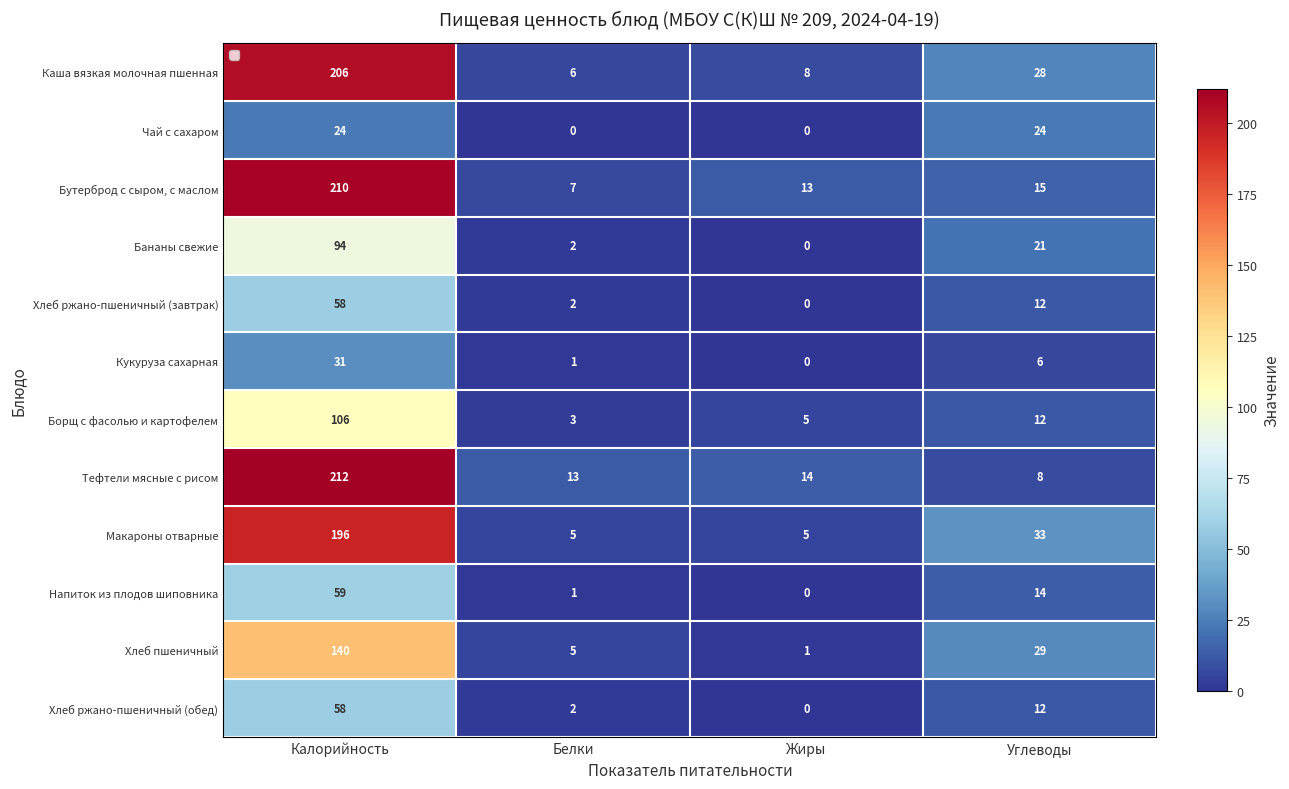

Which has a higher value, Углеводы or Белки?

Углеводы